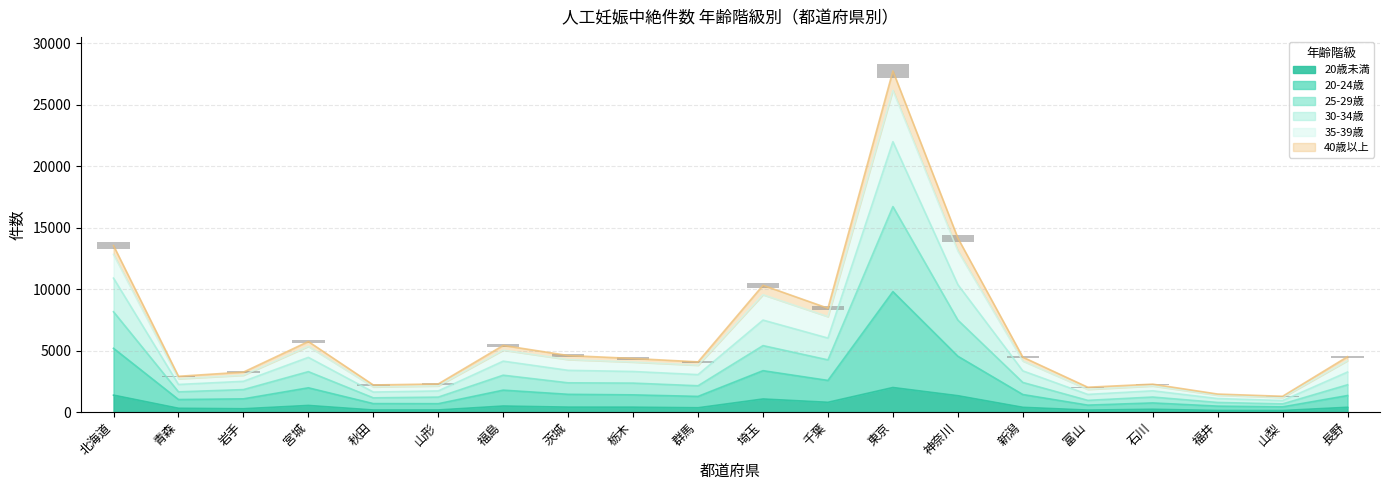

The 20歳未満 series shows 1995 at 東京. True or false?

True